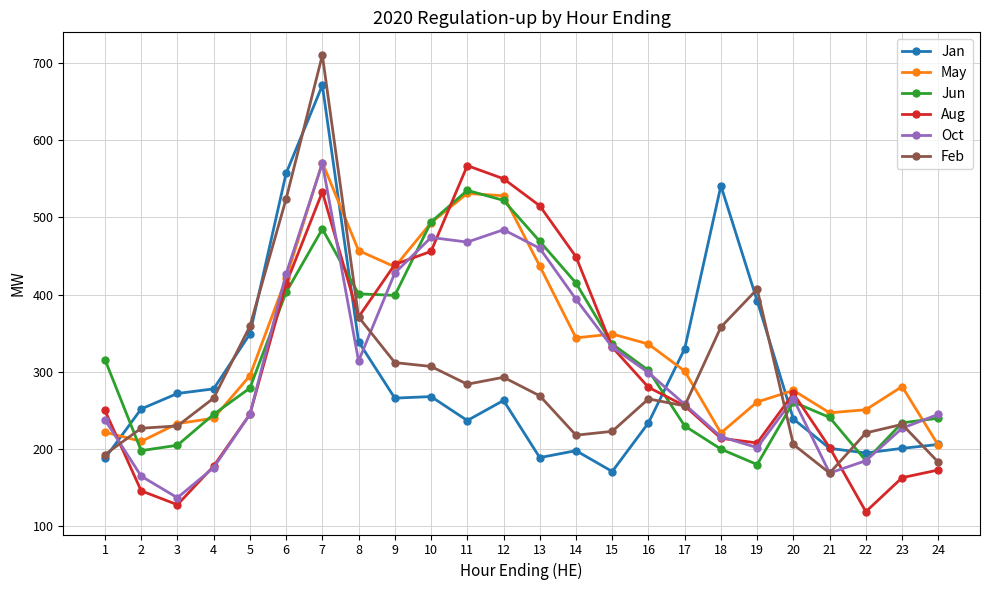

What is the sum of the Feb values at 19 and 9?

719